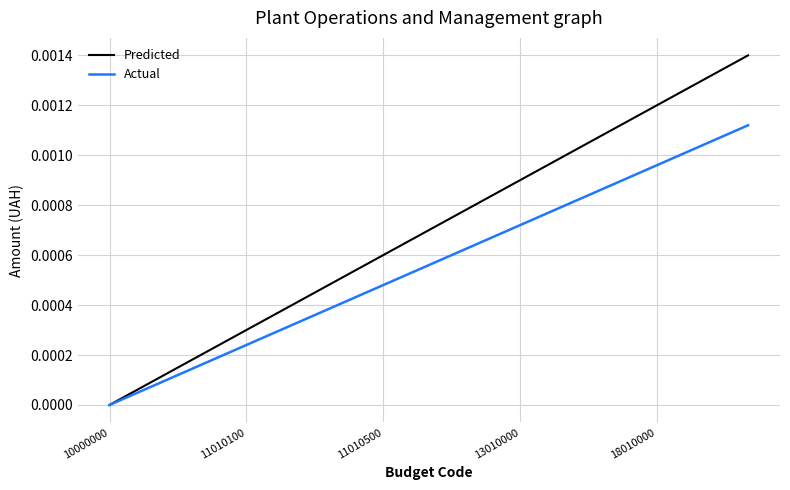

Which series has the largest total across all categories?

Predicted